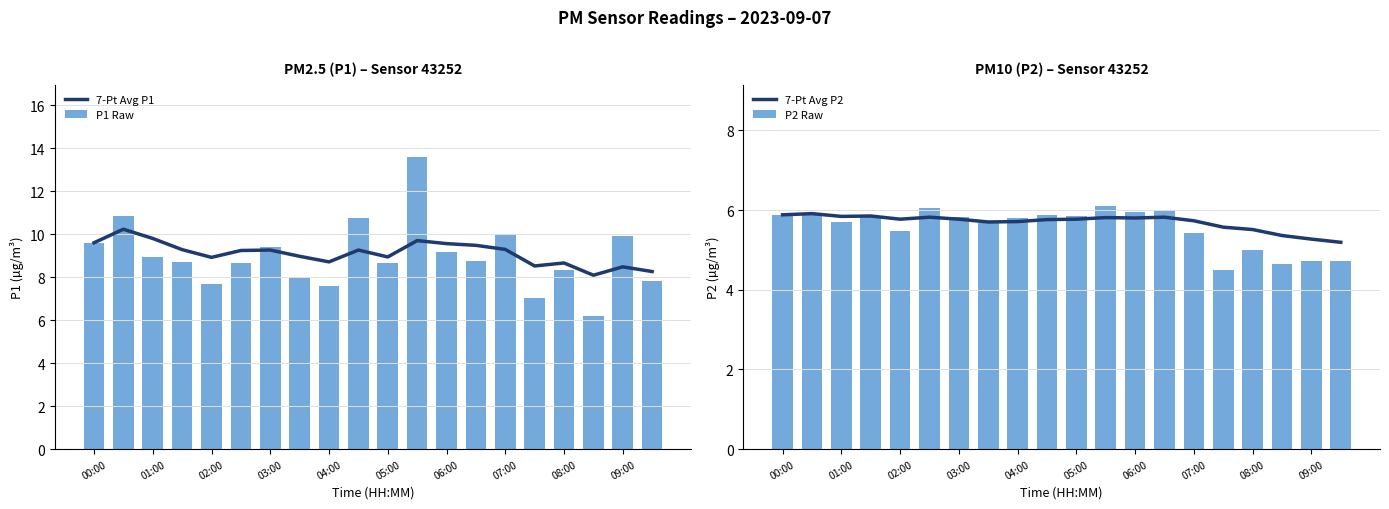

Which series has the largest range (max minus min)?

P1 Raw